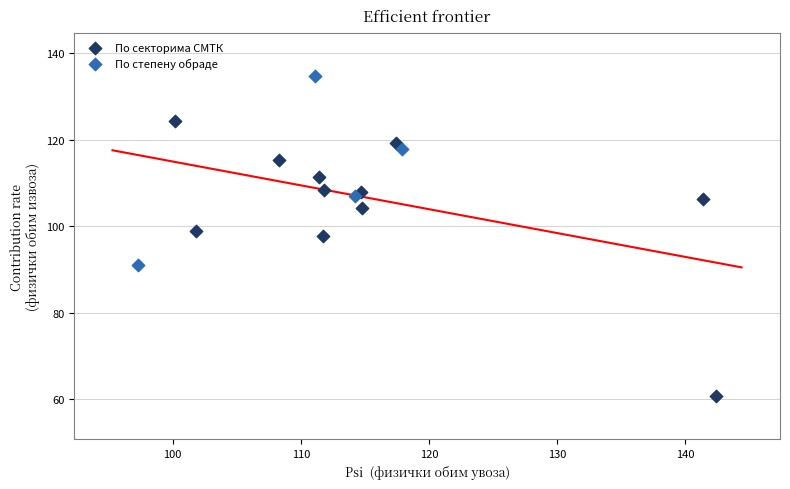

Which series contains the highest Y value?

По степену обраде